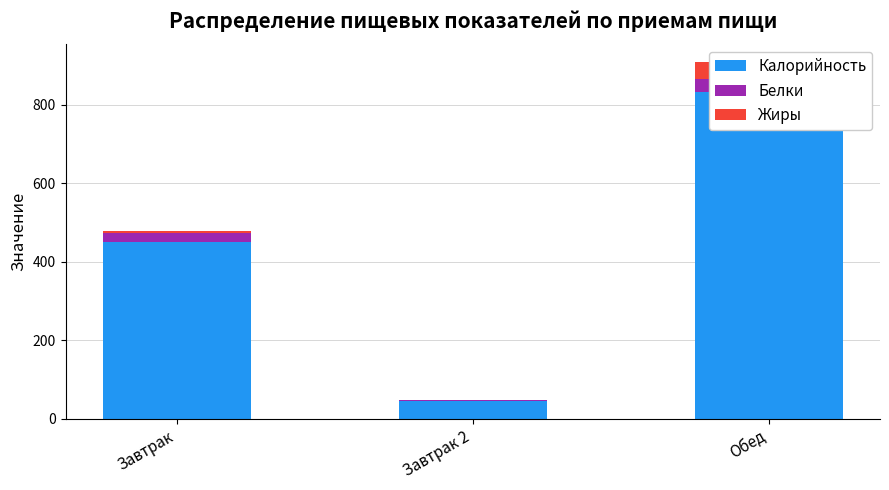

True or false: Жиры has a value of 1 at Завтрак 2.

True